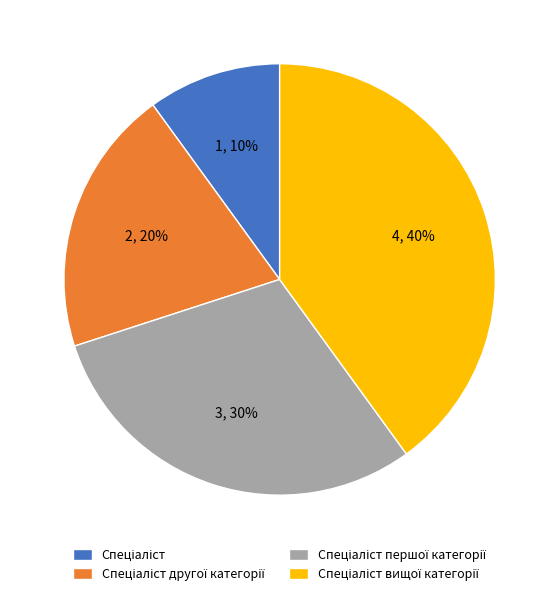

Does any single category account for the majority?

No